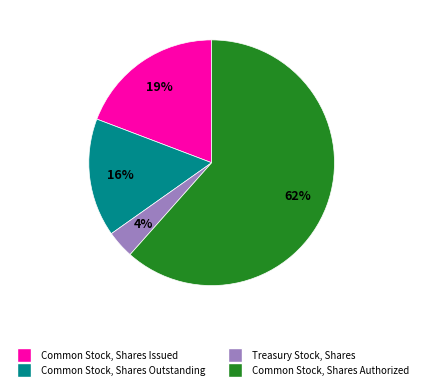

Is the sum of Treasury Stock, Shares and Common Stock, Shares Authorized greater than half?

Yes